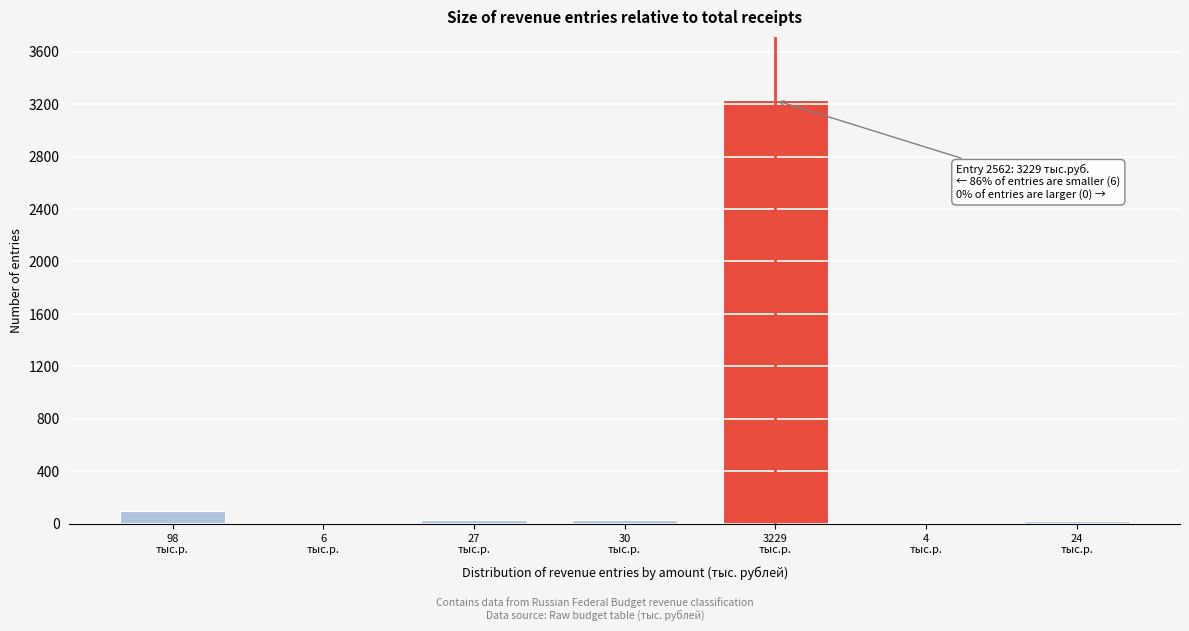

What is the maximum value shown in the chart?

3229